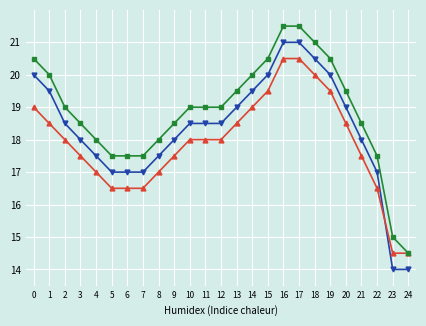

What is the greatest value displayed?

21.5